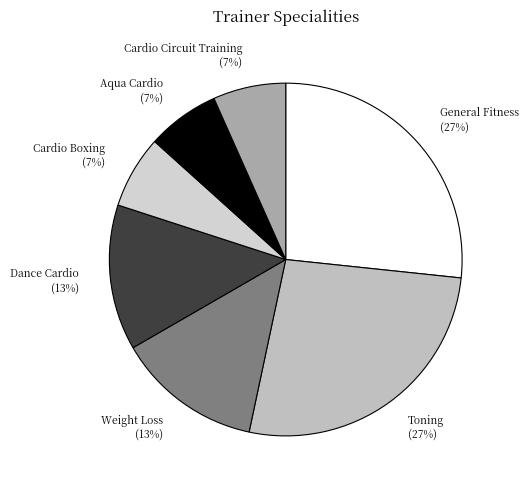

Is there any slice that represents more than half of the pie?

No